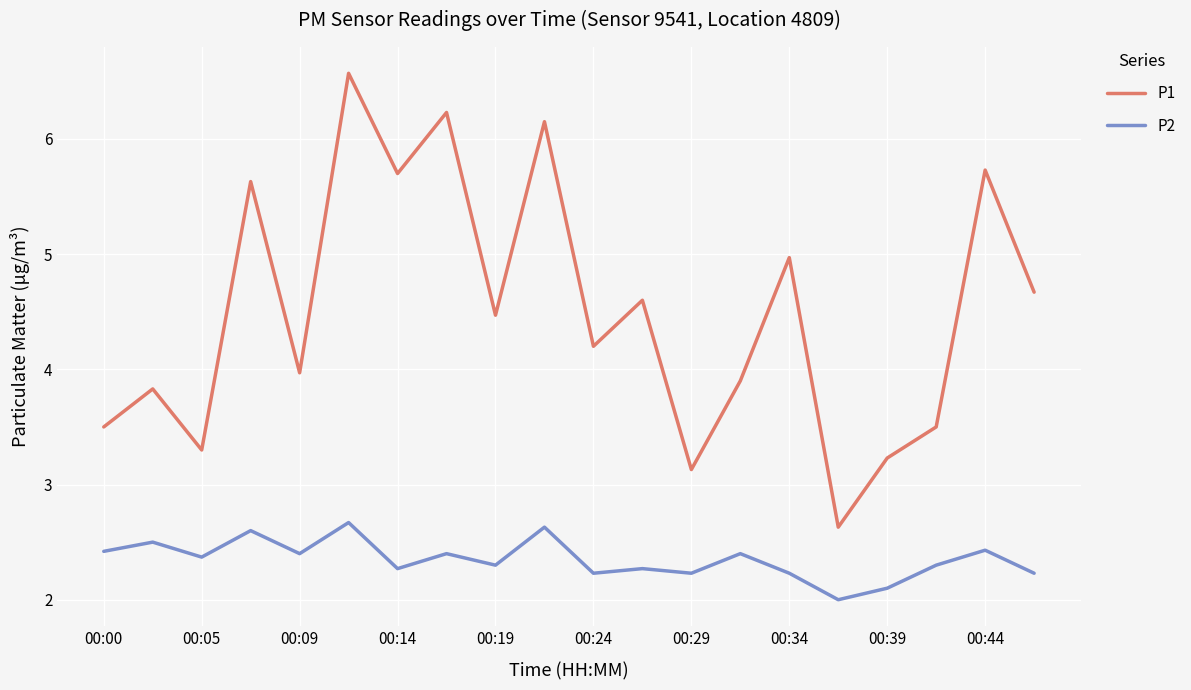

What are all the series names shown in the legend?

P1, P2